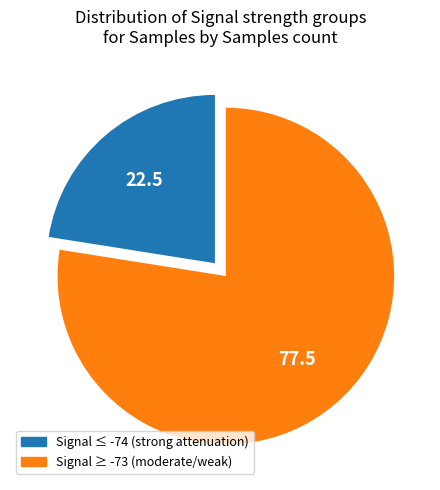

Is there any slice that represents more than half of the pie?

Yes